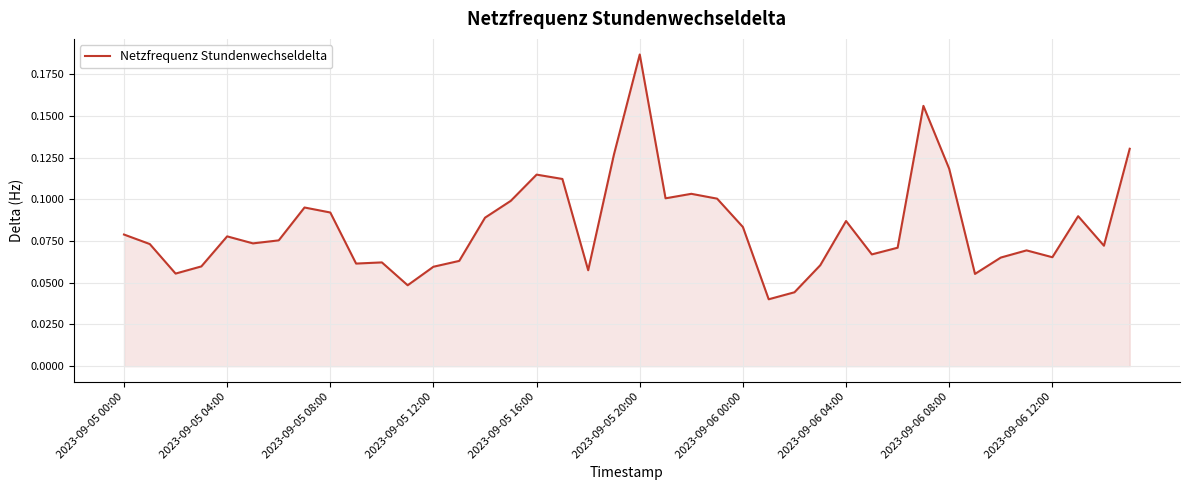

Reading left to right, what are all the values shown in this chart?

0.1	0.1	0.1	0.1	0.1	0.1	0.1	0.1	0.1	0.1	0.1	0.0	0.1	0.1	0.1	0.1	0.1	0.1	0.1	0.1	0.2	0.1	0.1	0.1	0.1	0.0	0.0	0.1	0.1	0.1	0.1	0.2	0.1	0.1	0.1	0.1	0.1	0.1	0.1	0.1